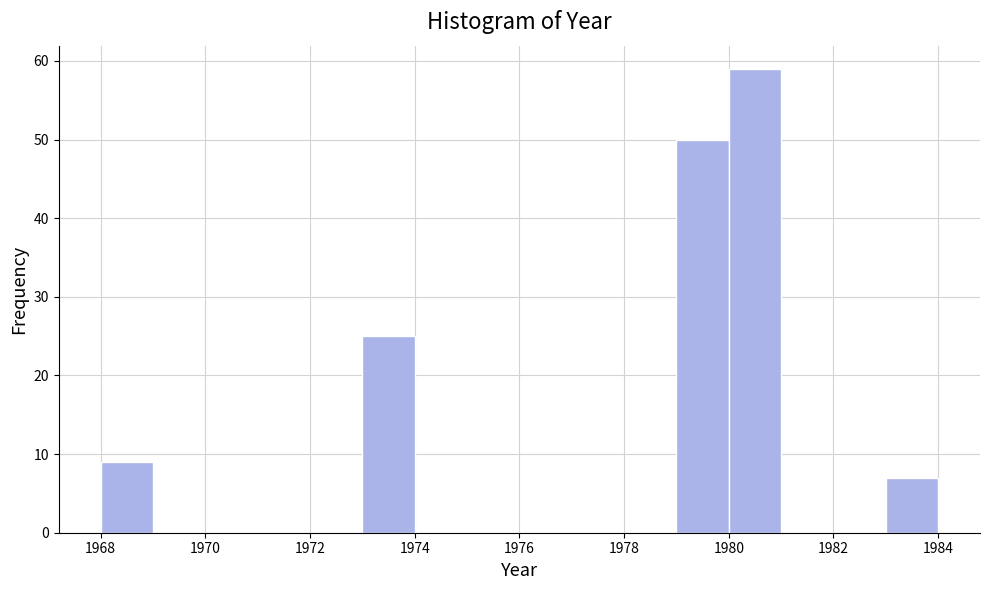

Reading left to right, transcribe this chart: for each bar, give the range it covers on the x-axis and its height. The values are not printed on the chart, so give them approximately, as read against the axis.

1968 to 1969: 9
1969 to 1970: 0
1970 to 1971: 0
1971 to 1972: 0
1972 to 1973: 0
1973 to 1974: 25
1974 to 1975: 0
1975 to 1976: 0
1976 to 1977: 0
1977 to 1978: 0
1978 to 1979: 0
1979 to 1980: 50
1980 to 1981: 59
1981 to 1982: 0
1982 to 1983: 0
1983 to 1984: 7